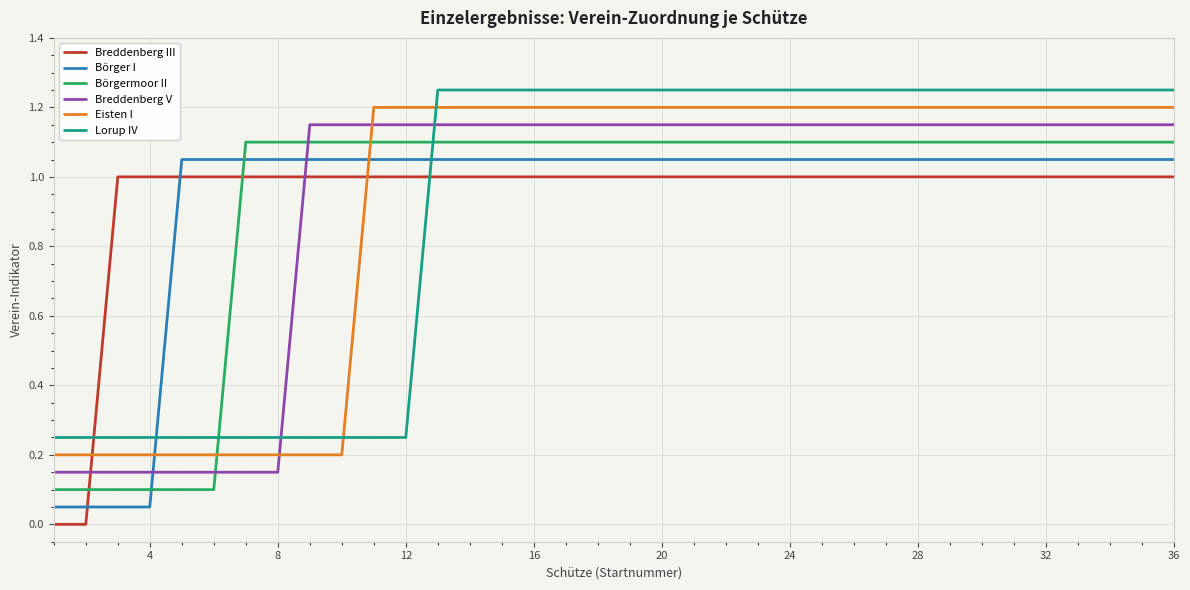

True or false: Breddenberg V and Börger I cross at least once.

True